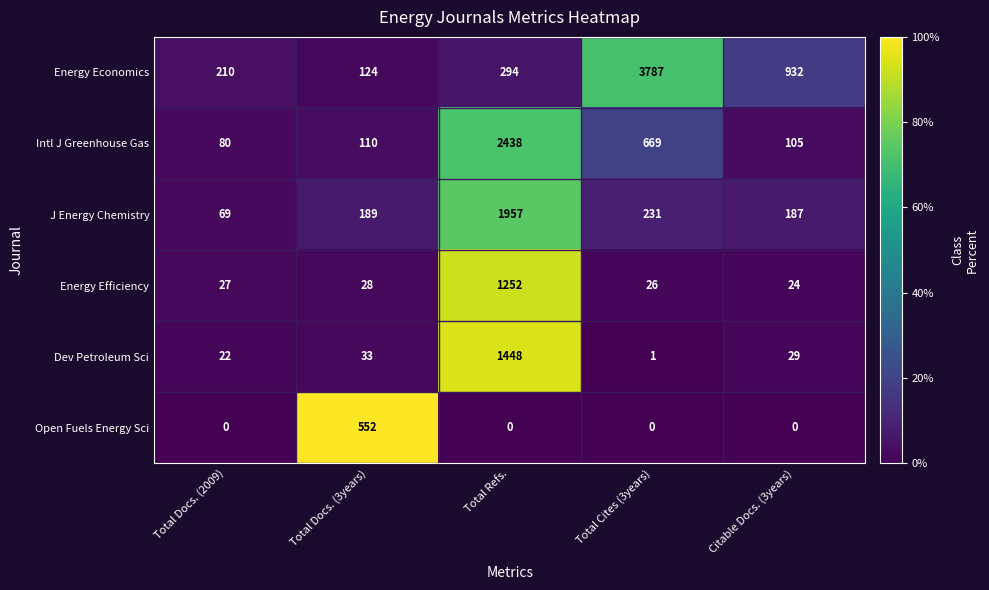

List the series in order of their peak value, highest first.

Energy Economics, Intl J Greenhouse Gas, J Energy Chemistry, Dev Petroleum Sci, Energy Efficiency, Open Fuels Energy Sci